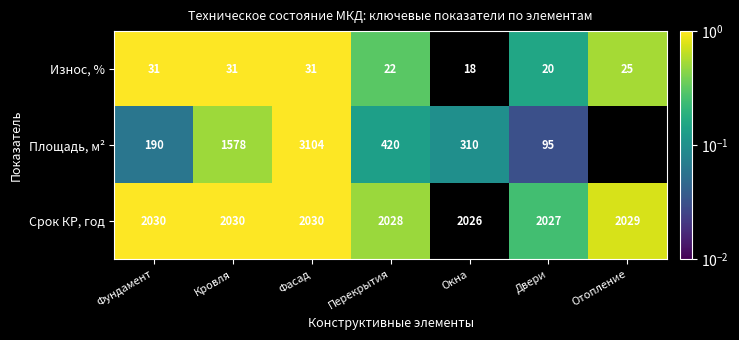

Where does the Срок КР, год series first go above 2029?

Фундамент